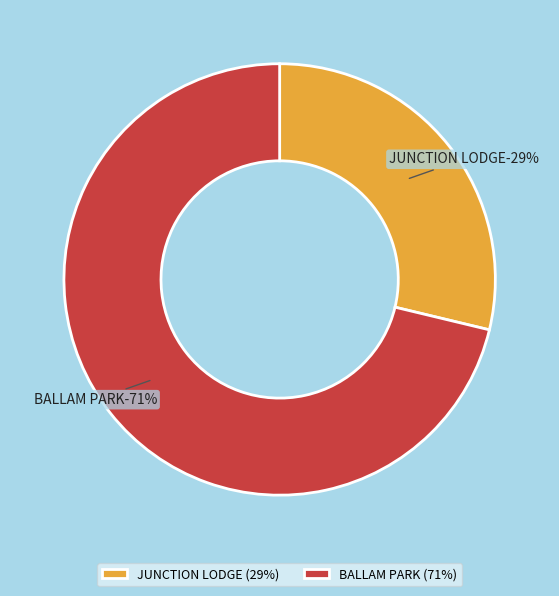

Is it true that JUNCTION LODGE is 29% of the pie?

True